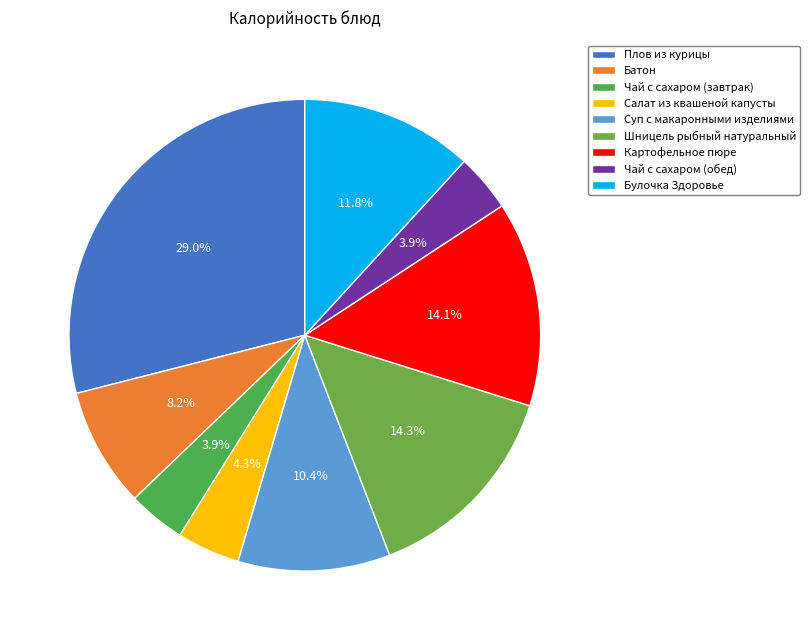

The Плов из курицы slice represents 16% of the pie. True or false?

False